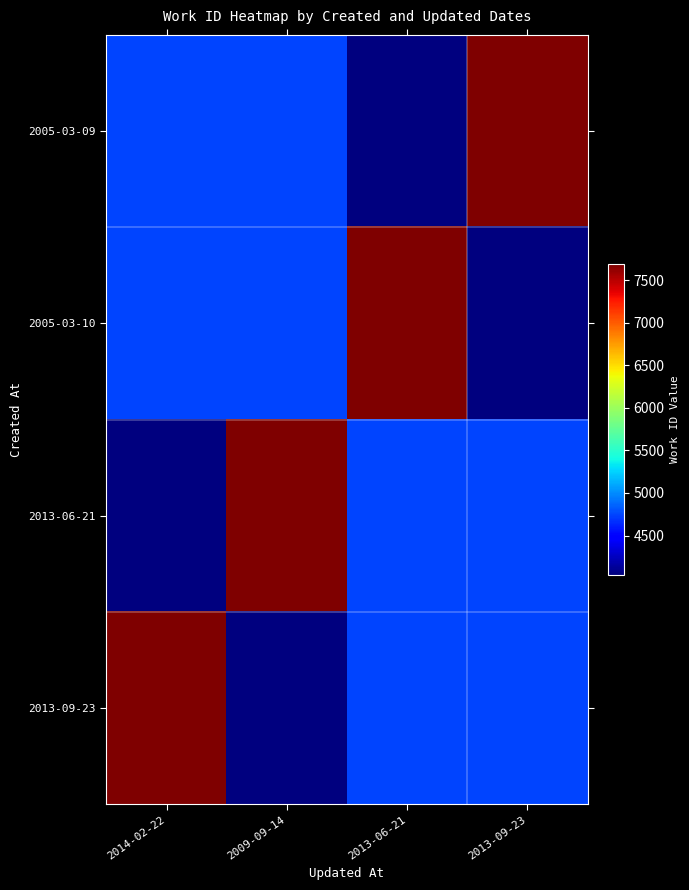

Reading left to right, list all the values displayed in this chart.

2005-03-09: 2014-02-22=4739	2009-09-14=4743	2013-06-21=4040	2013-09-23=7687
2005-03-10: 2014-02-22=4743	2009-09-14=4739	2013-06-21=7687	2013-09-23=4040
2013-06-21: 2014-02-22=4040	2009-09-14=7687	2013-06-21=4739	2013-09-23=4743
2013-09-23: 2014-02-22=7687	2009-09-14=4040	2013-06-21=4743	2013-09-23=4739